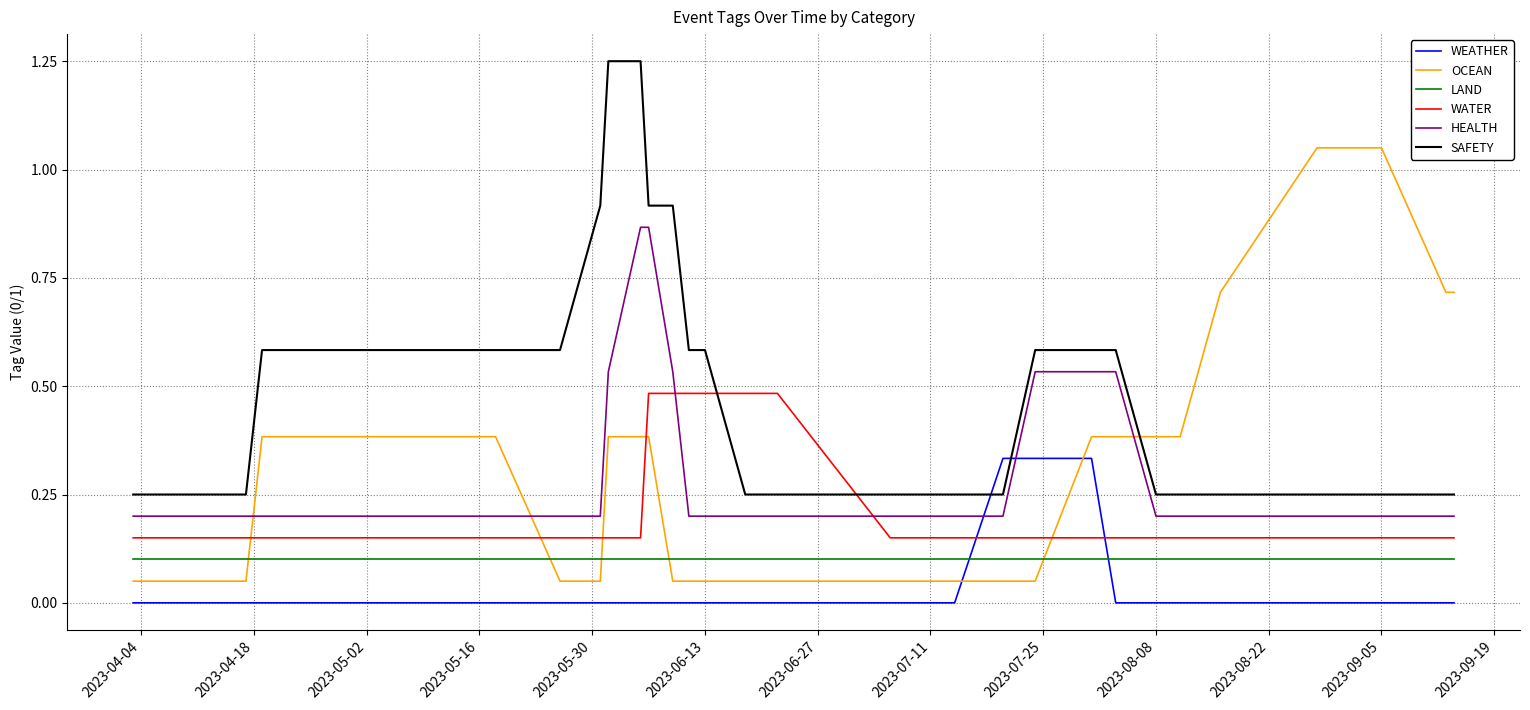

What are all the series names shown in the legend?

WEATHER, OCEAN, LAND, WATER, HEALTH, SAFETY